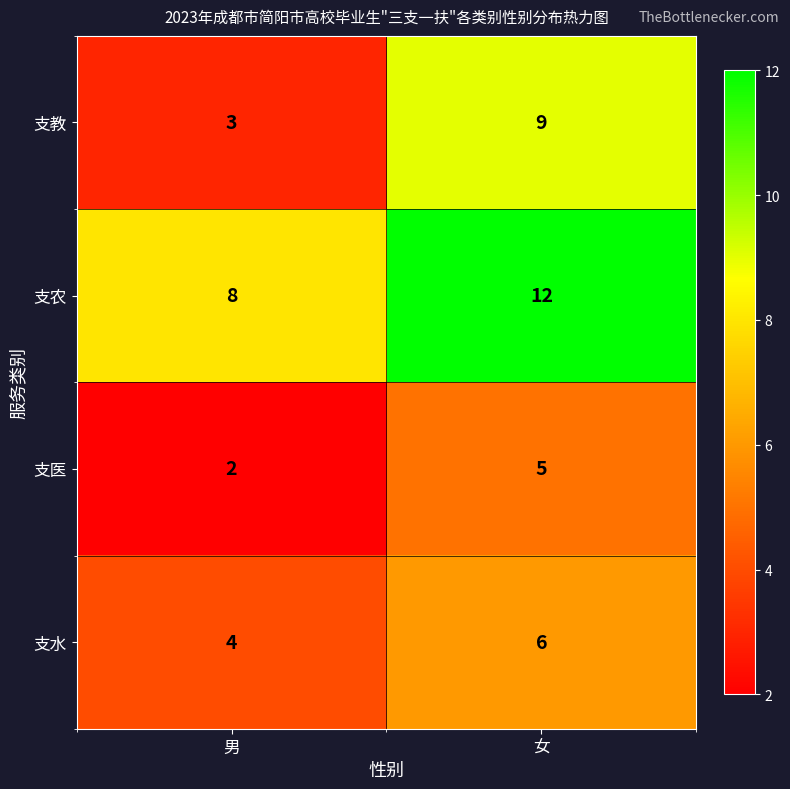

List the series in order of their overall mean, highest first.

支农, 支教, 支水, 支医